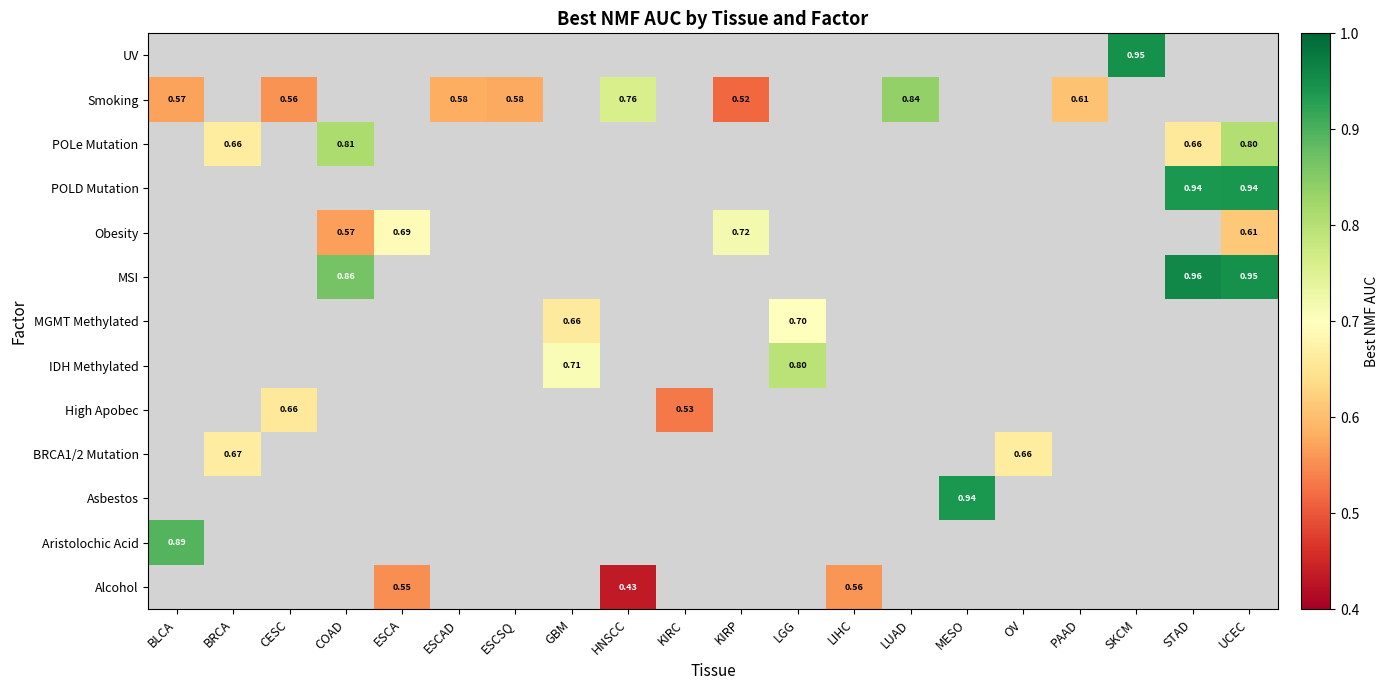

How many distinct data groups are displayed?

13